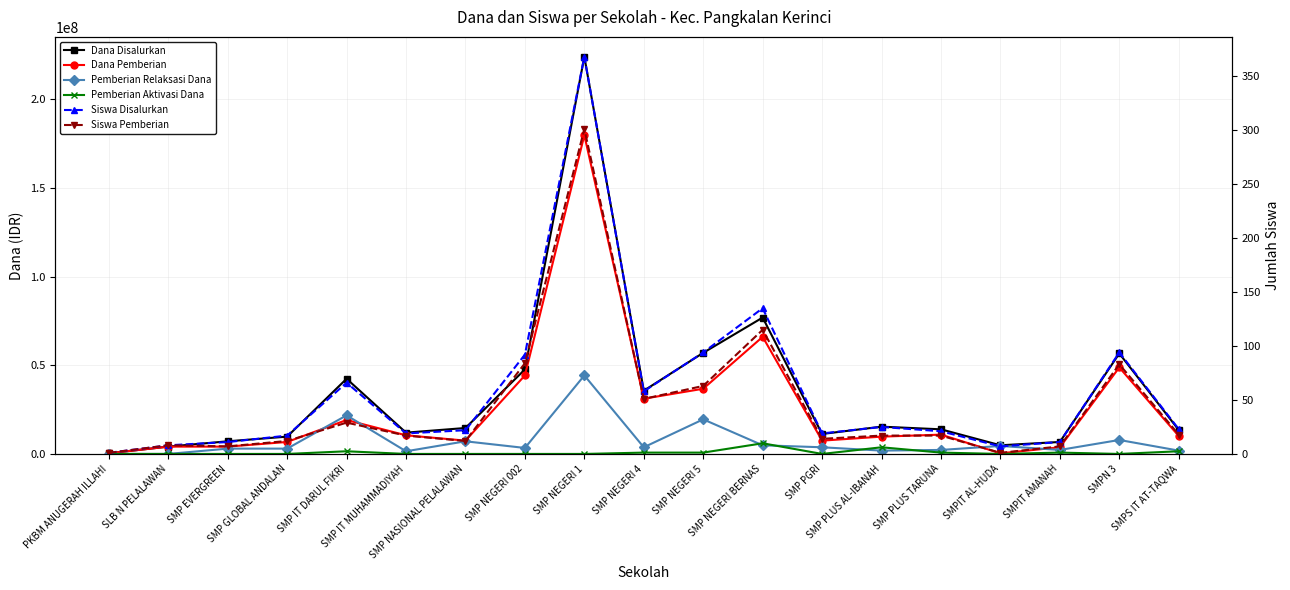

Rank the categories by Siswa Disalurkan value from lowest to highest.

PKBM ANUGERAH ILLAHI, SMPIT AL-HUDA, SLB N PELALAWAN, SMP EVERGREEN, SMPIT AMANAH, SMP GLOBAL ANDALAN, SMP IT MUHAMMADIYAH, SMP PGRI, SMP PLUS TARUNA, SMP NASIONAL PELALAWAN, SMPS IT AT-TAQWA, SMP PLUS AL-IBANAH, SMP NEGERI 4, SMP IT DARUL FIKRI, SMP NEGERI 002, SMP NEGERI 5, SMPN 3, SMP NEGERI BERNAS, SMP NEGERI 1